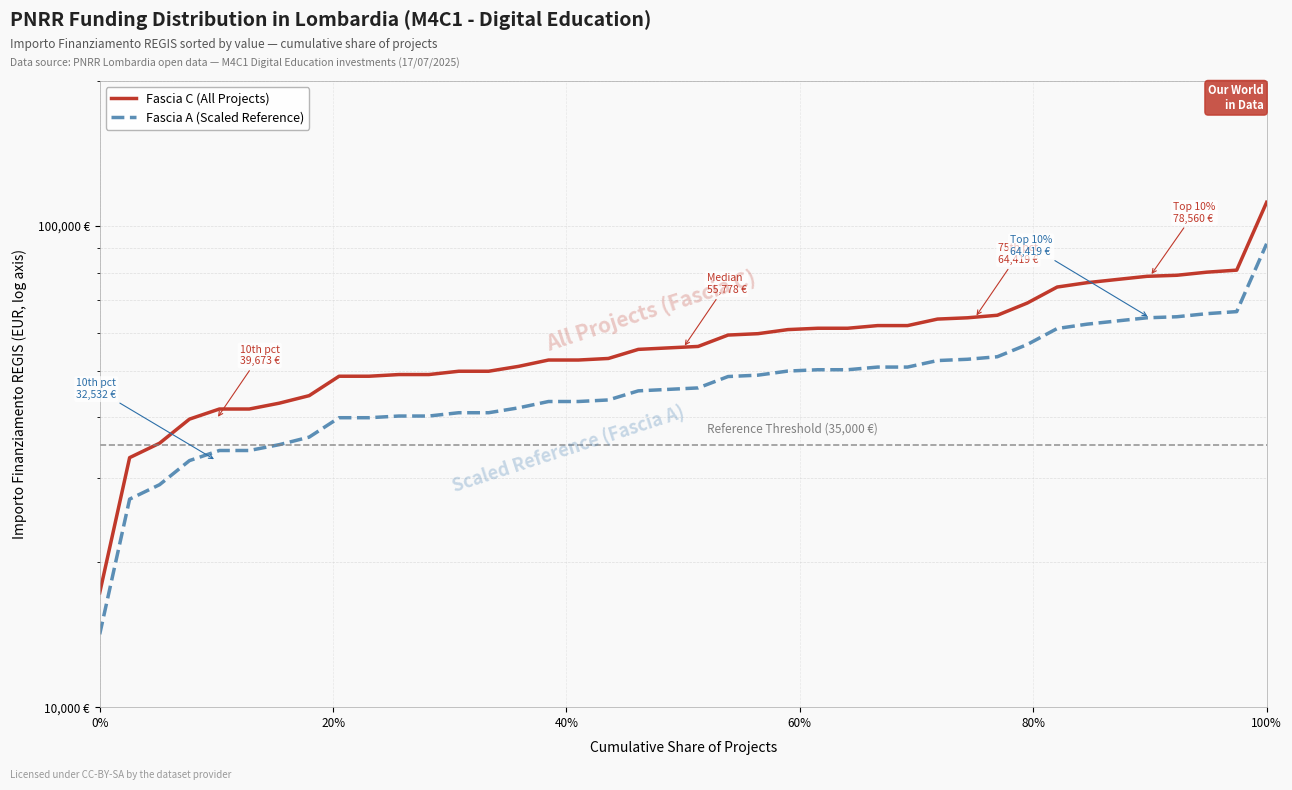

True or false: Fascia A (Scaled Reference) and Fascia C (All Projects) intersect in this chart.

False